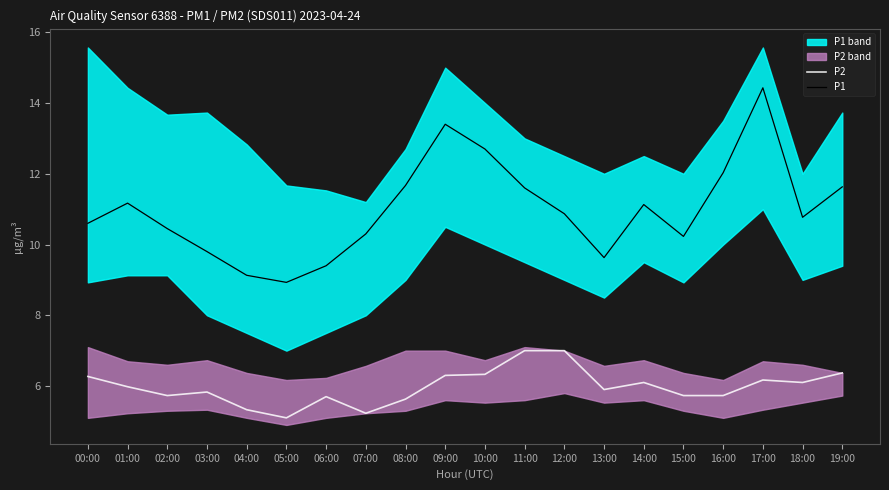

Does the chart display data point markers on the line(s)?

No